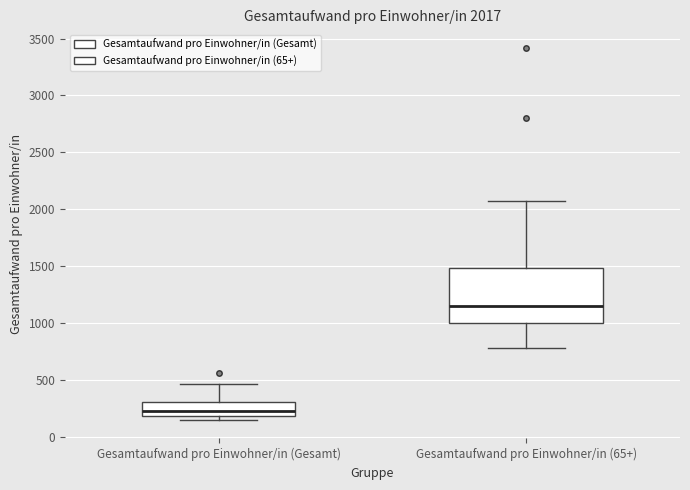

Which box is the tallest, from its lower edge to its upper edge?

Gesamtaufwand pro Einwohner/in (65+)